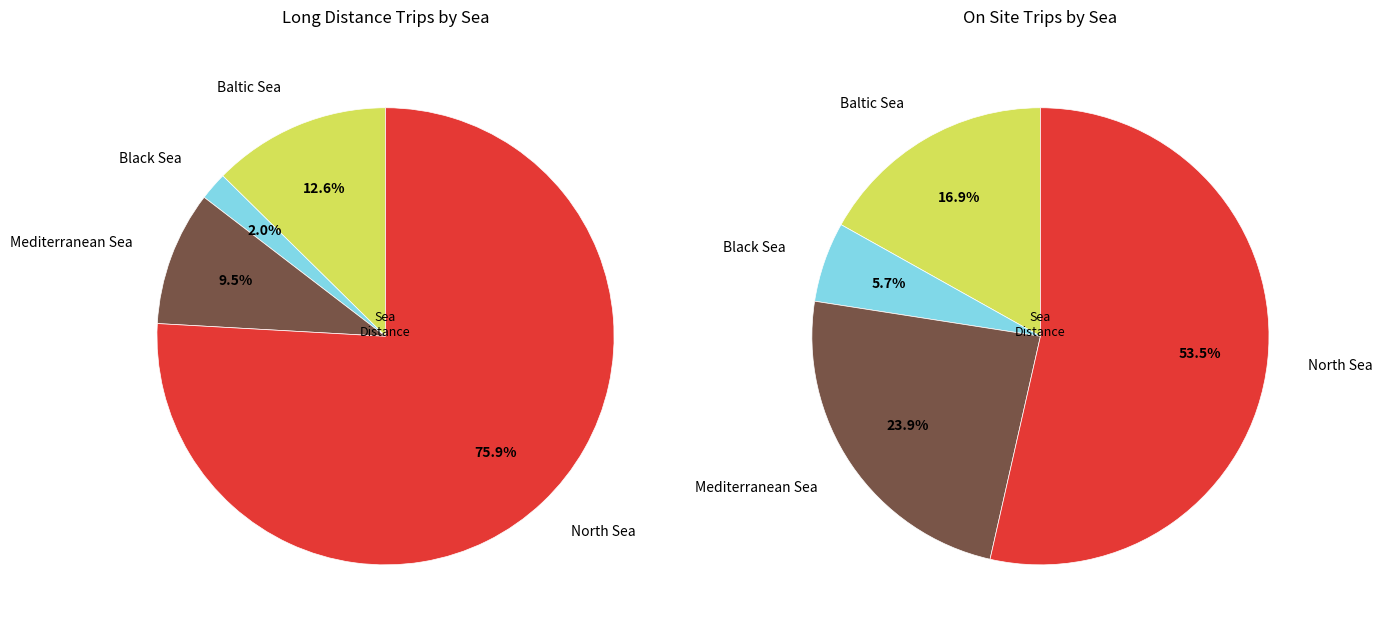

To the nearest percent, what portion does Black Sea represent?

2%